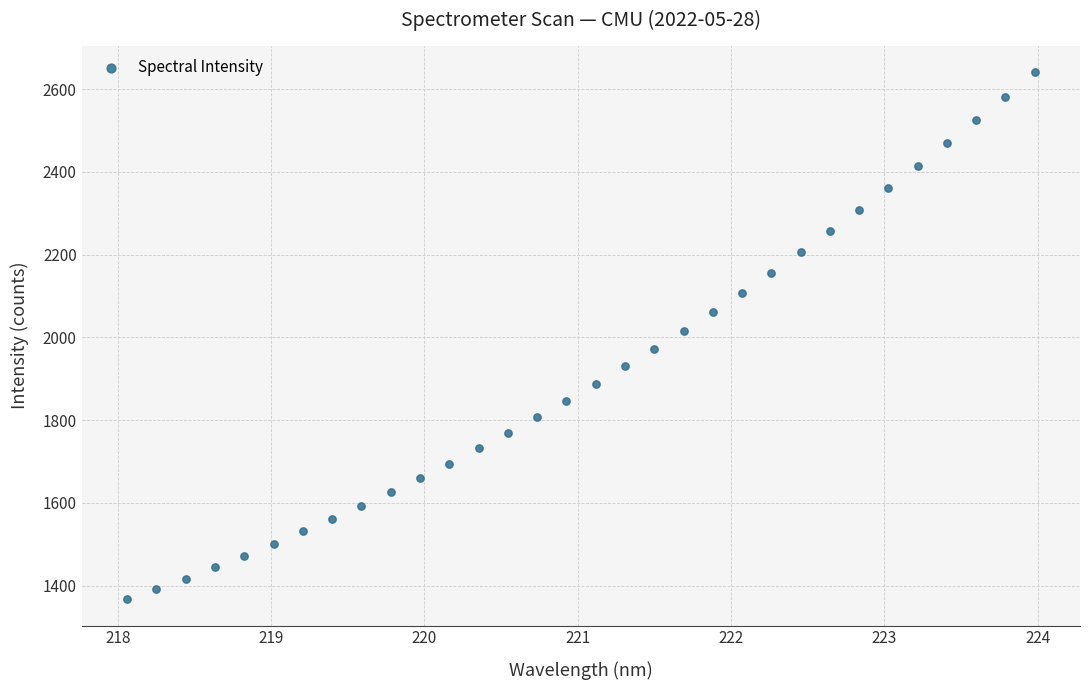

What is the range of X values (max minus min)?

5.9